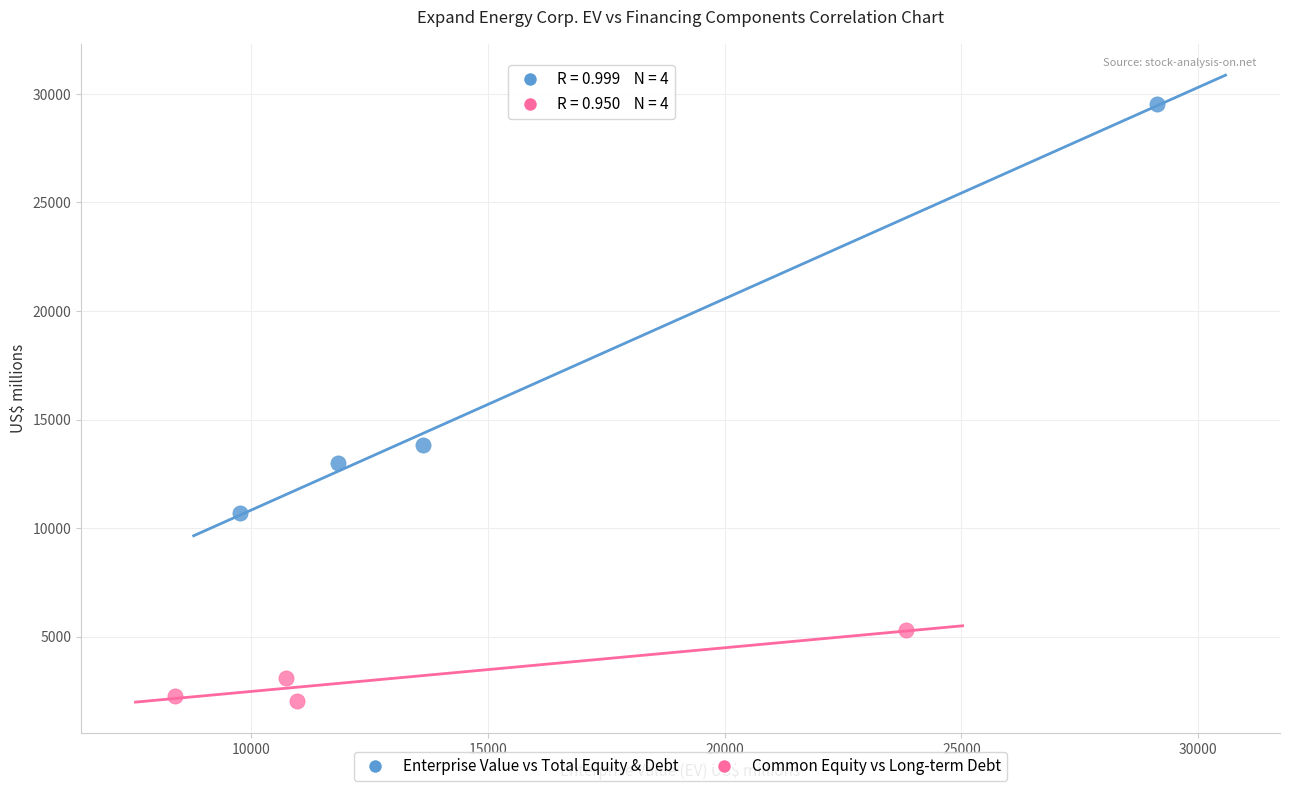

Which series has the widest spread of Y values?

Enterprise Value vs Total Equity & Debt